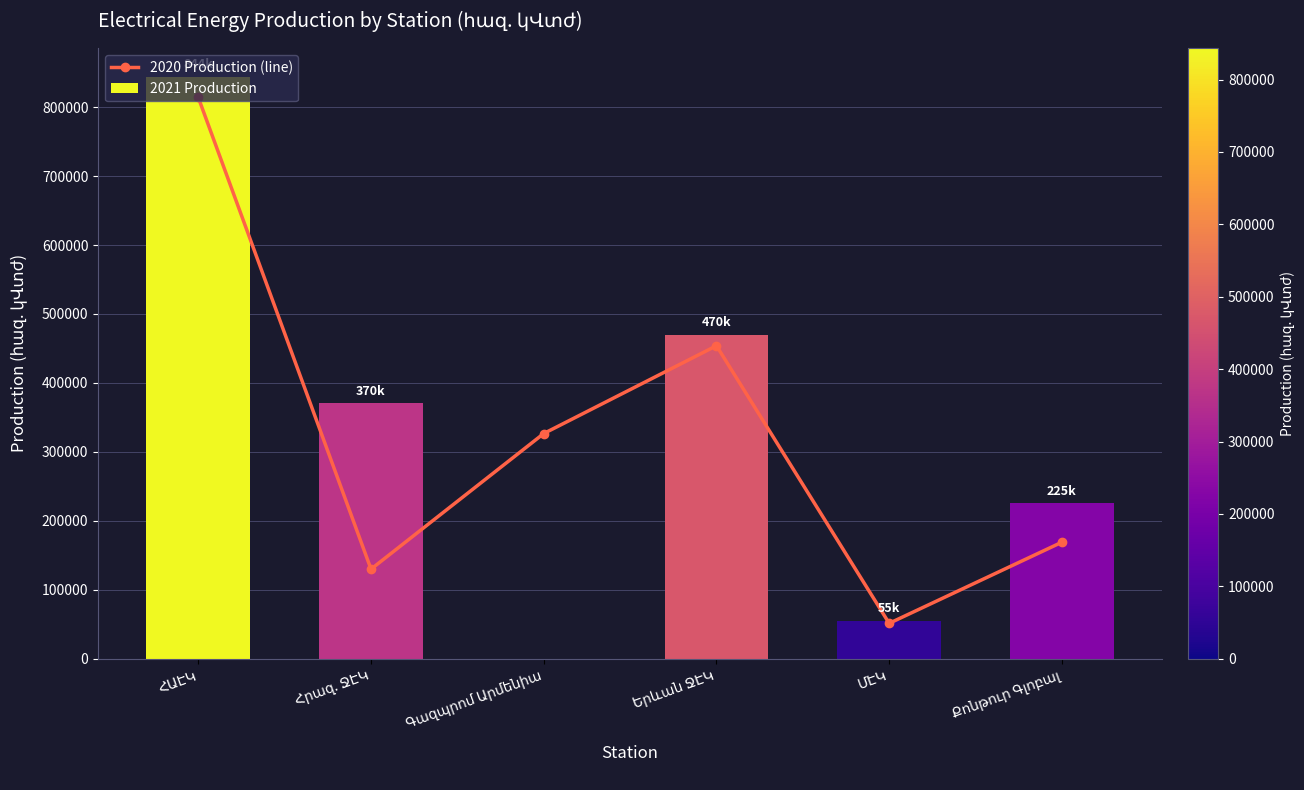

Between Հրազ. ՋԷԿ and Քոնթուր Գլոբալ, which series saw the biggest shift?

2021 Production